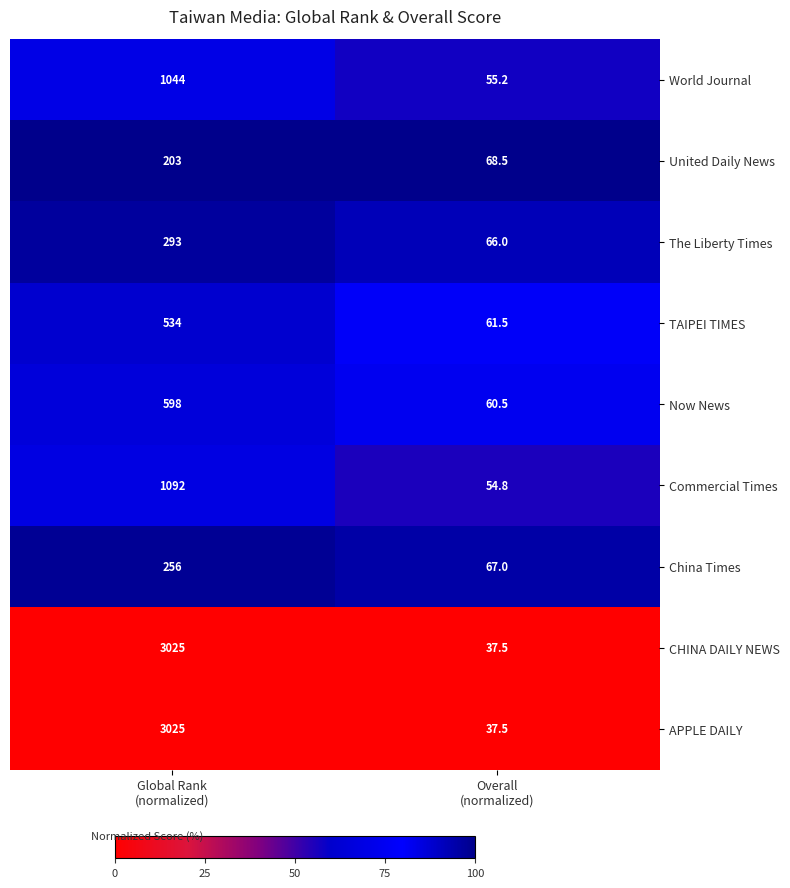

What is the sum of all World Journal values?

1099.2